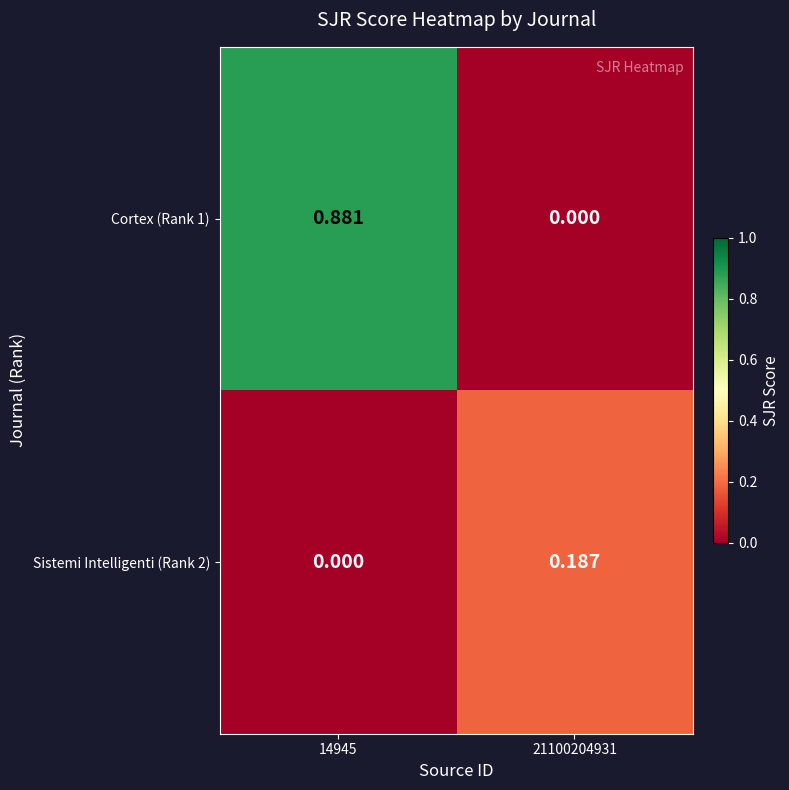

Which series has the largest total across all categories?

Cortex (Rank 1)